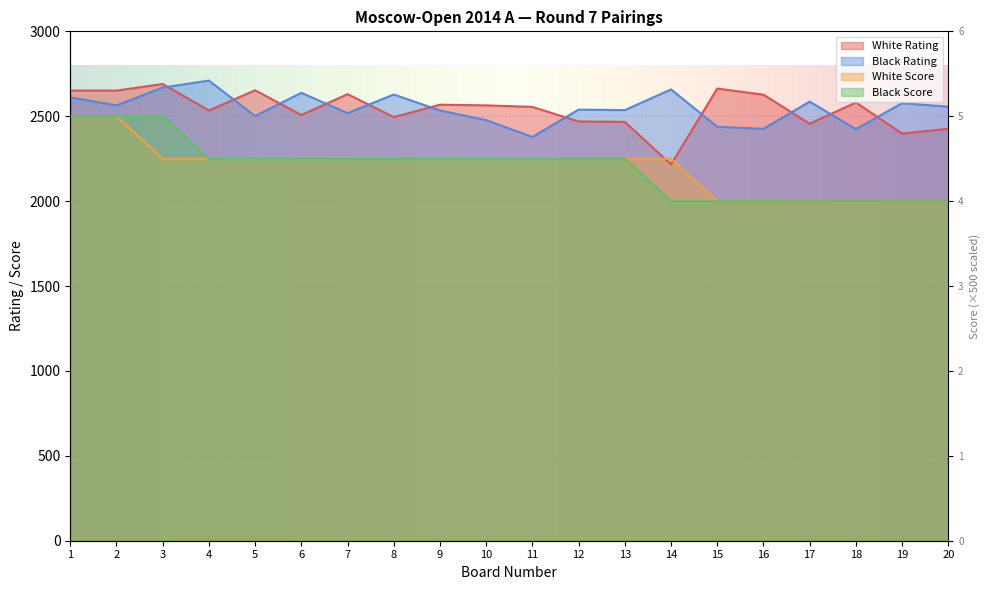

What is the spread (max minus min) of values at 14?

658